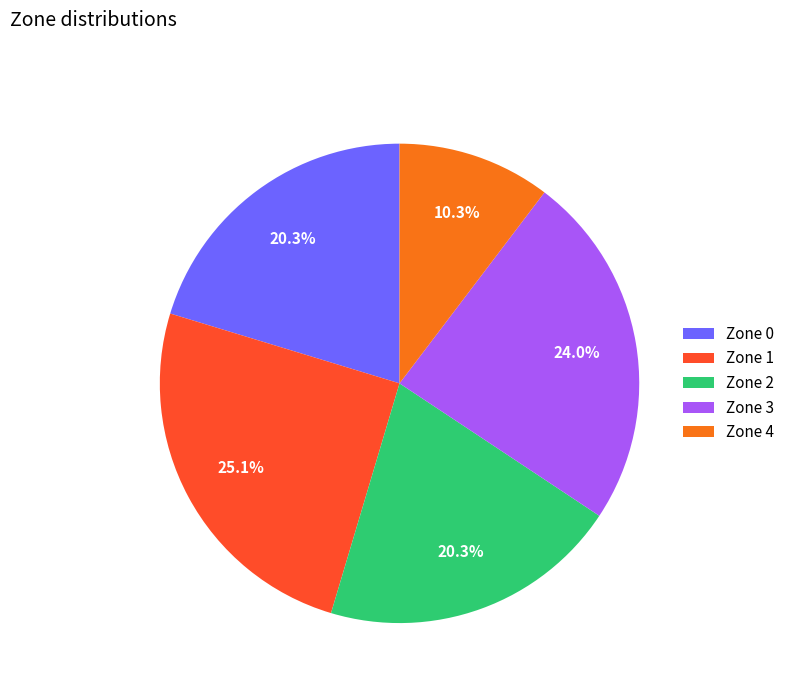

Does any single category account for the majority?

No